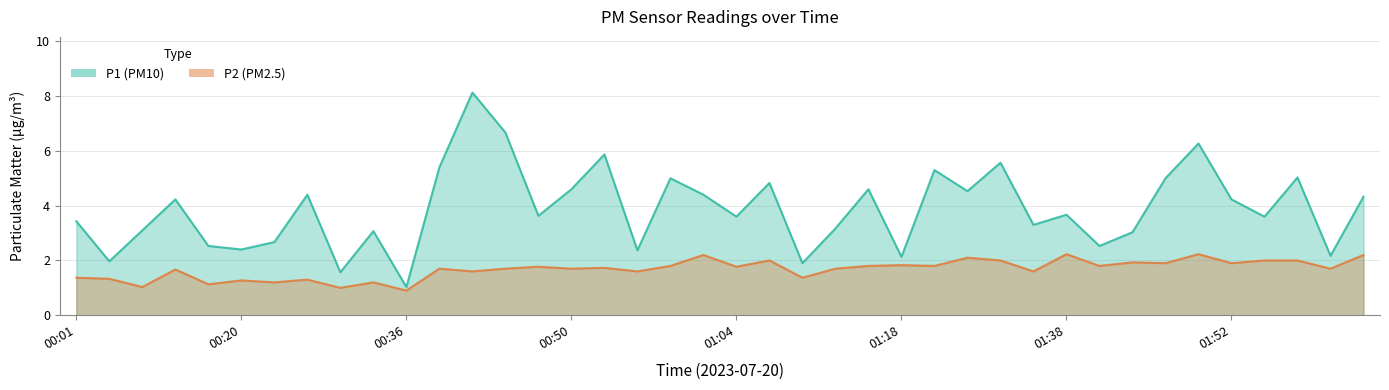

Which series has the largest total across all categories?

P1